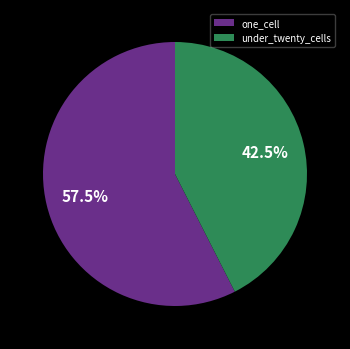

Is there any slice that represents more than half of the pie?

Yes